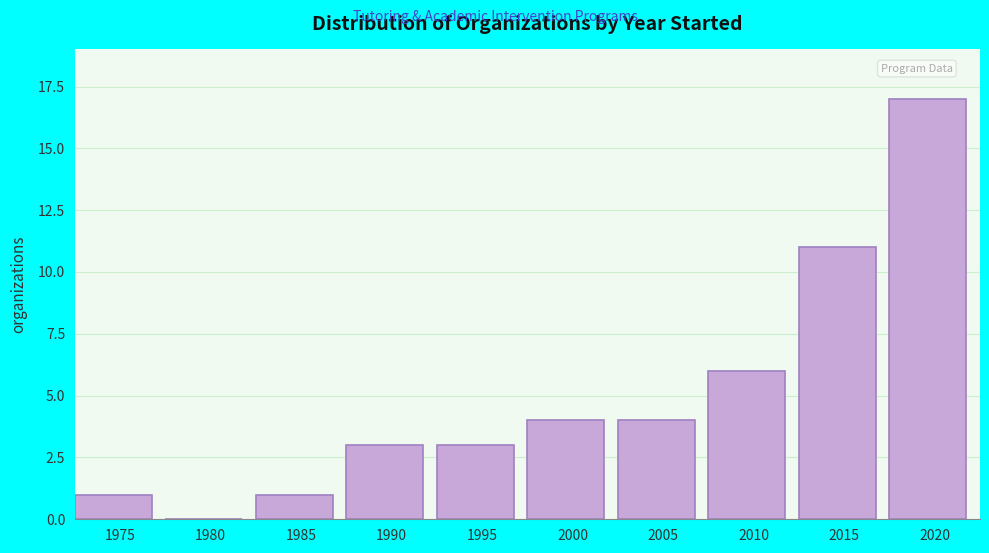

Reading right to left, extract all data points from this chart.

2020=17	2015=11	2010=6	2005=4	2000=4	1995=3	1990=3	1985=1	1980=0	1975=1